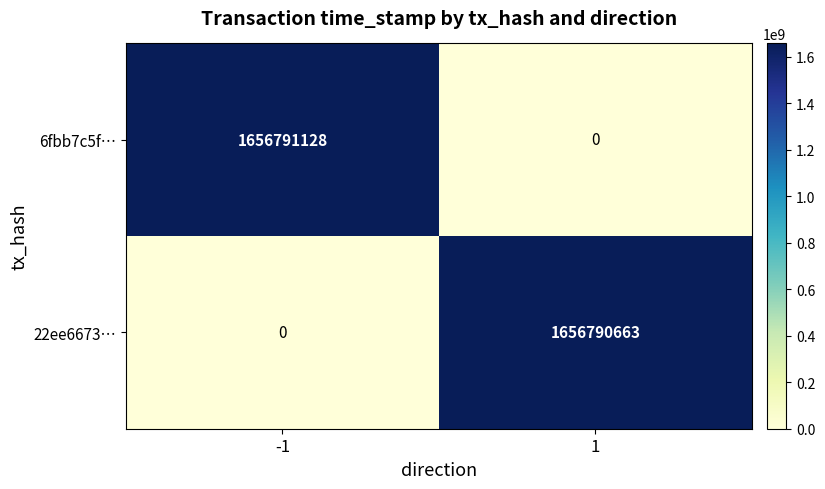

At 1, list the series in order from smallest to largest.

6fbb7c5f…, 22ee6673…